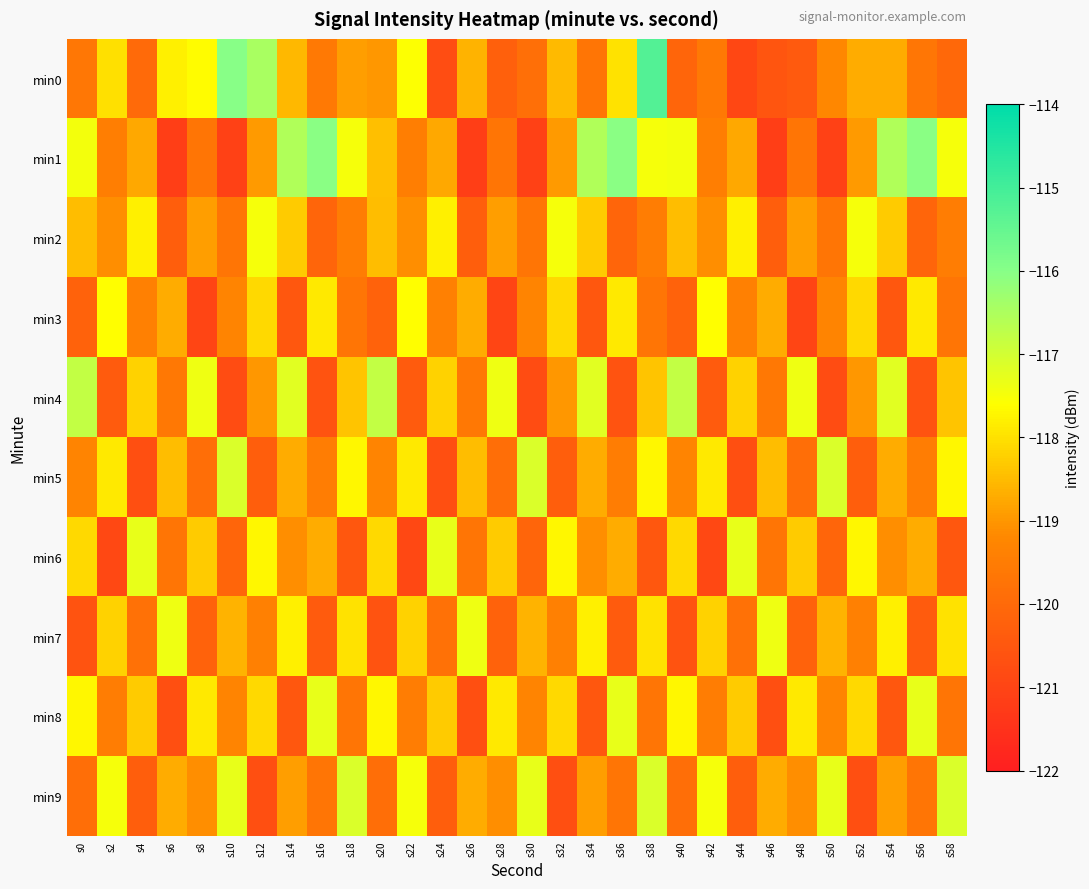

What is the maximum value shown in the chart?

-115.2